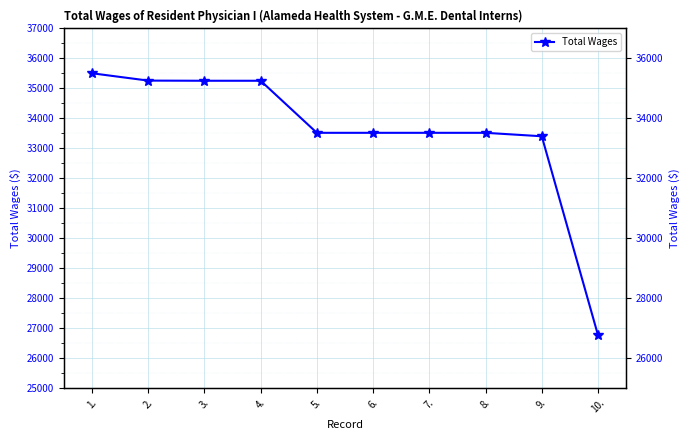

List the labels in order of value, smallest first.

10., 9., 5., 6., 7., 8., 3., 4., 2., 1.